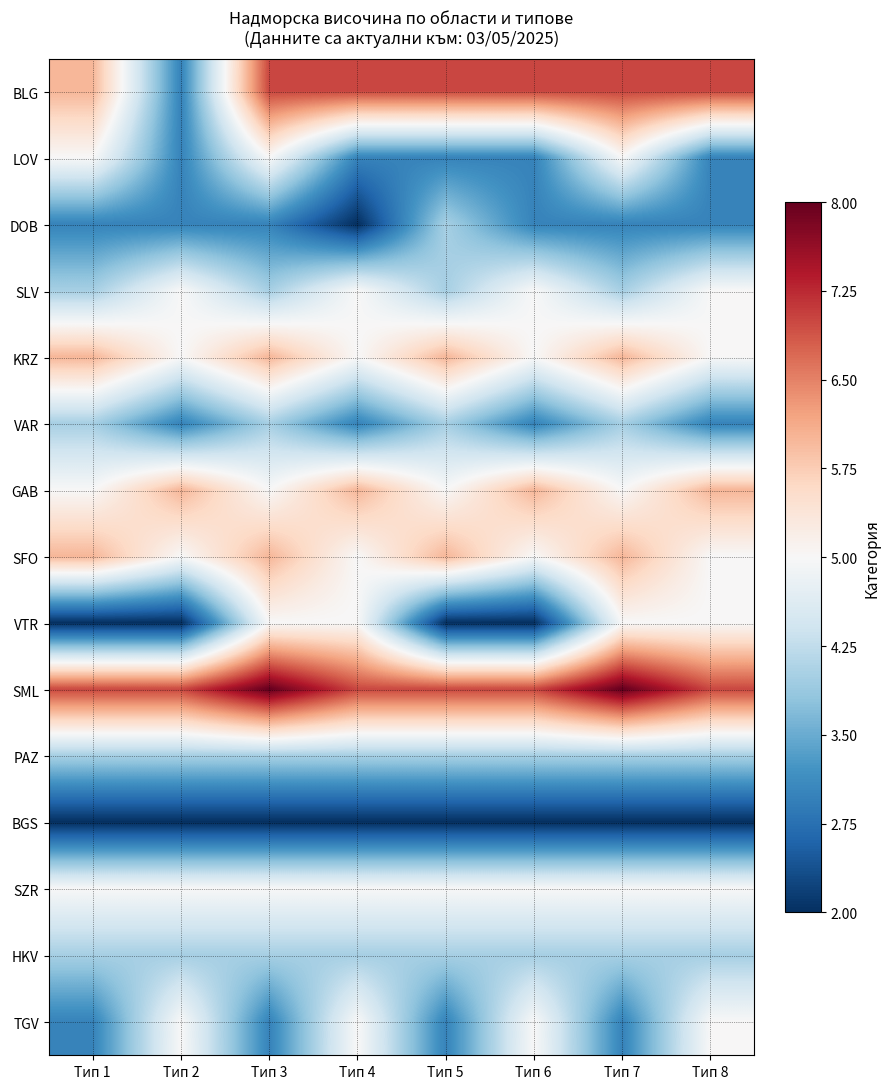

Which has a higher value, Тип 3 or Тип 1?

Тип 3